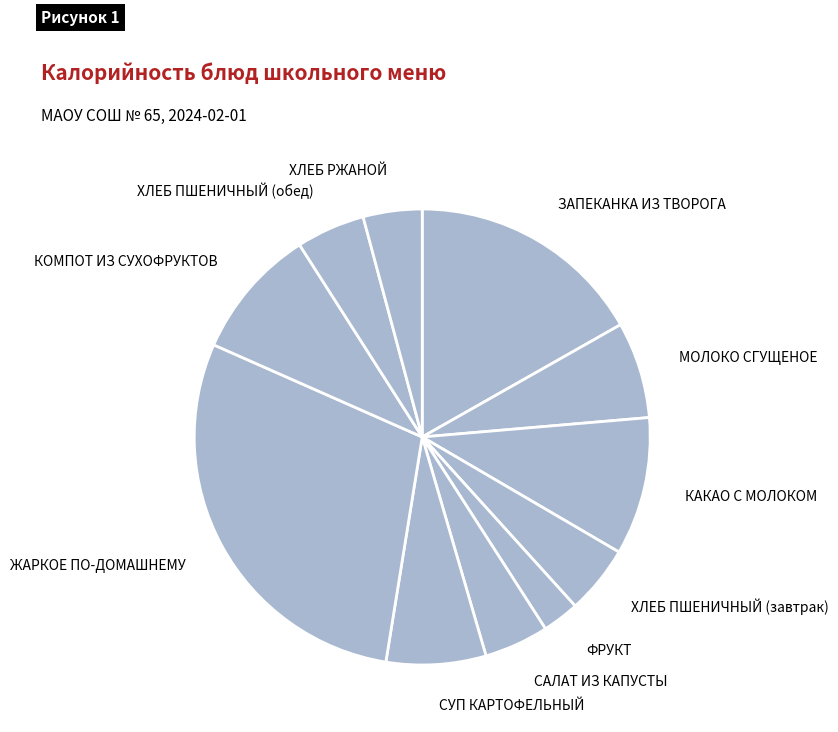

Which category has the smallest portion of the pie?

ФРУКТ